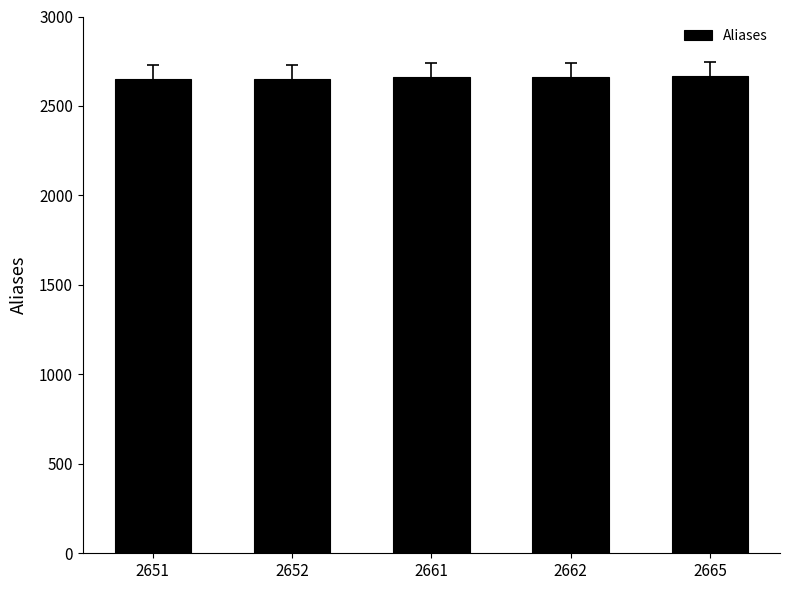

Does the chart contain stacked bars?

No